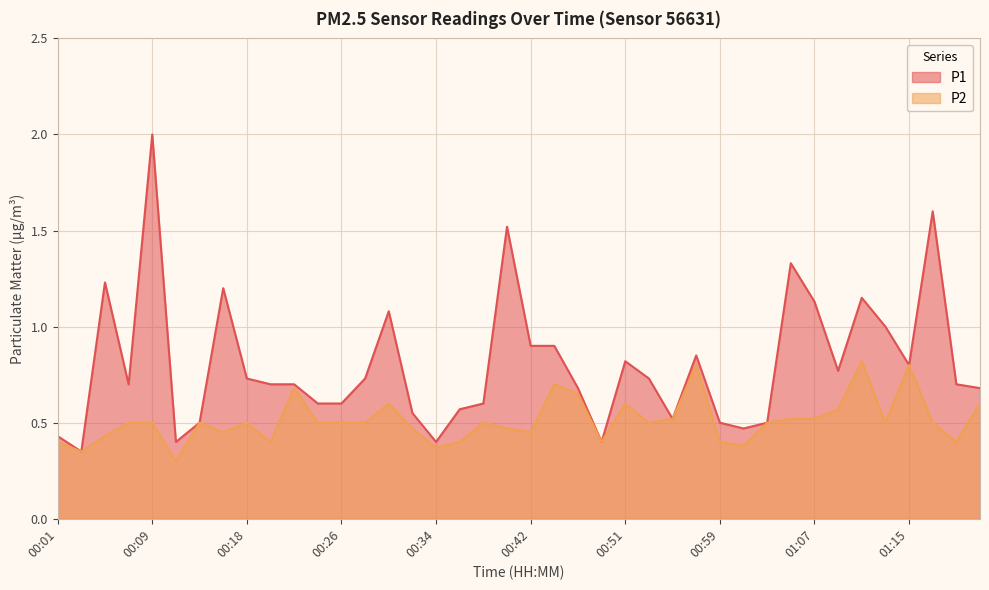

Between 00:32 and 00:57, which series saw the biggest shift?

P2